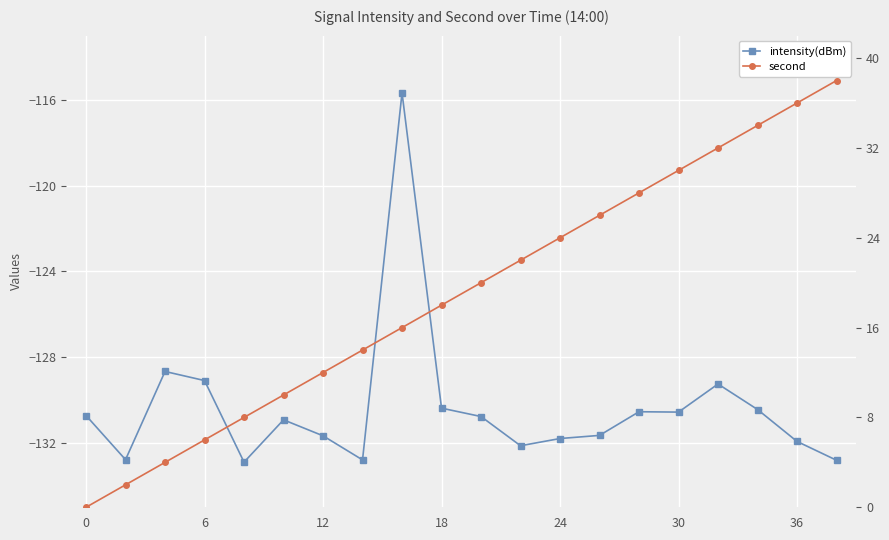

How many data points in intensity(dBm) are above -130?

4